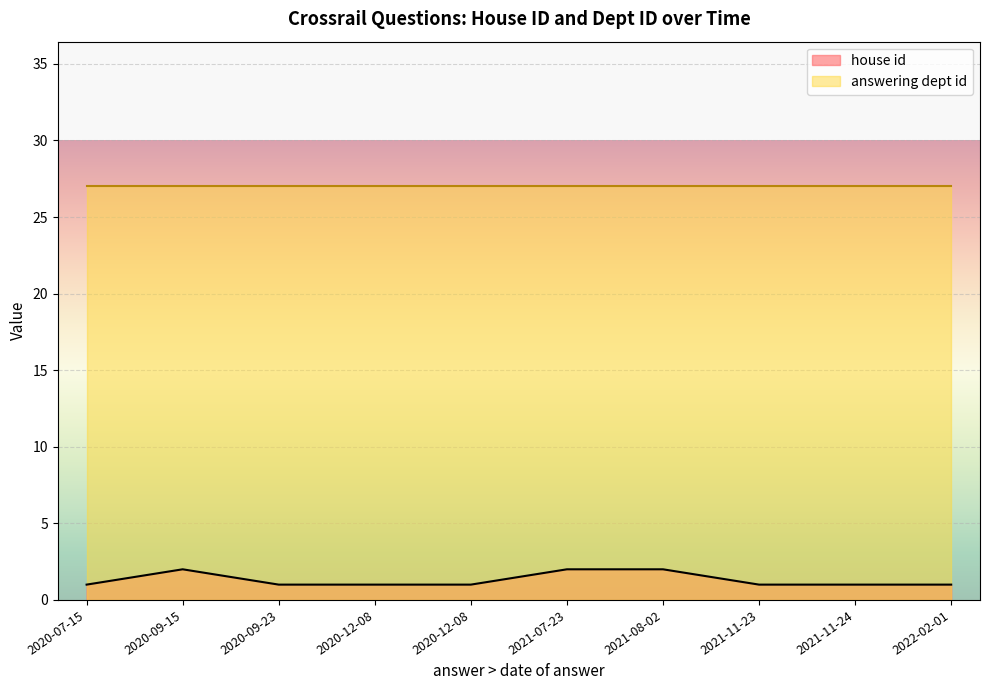

At which label does house id reach its minimum?

2022-02-01